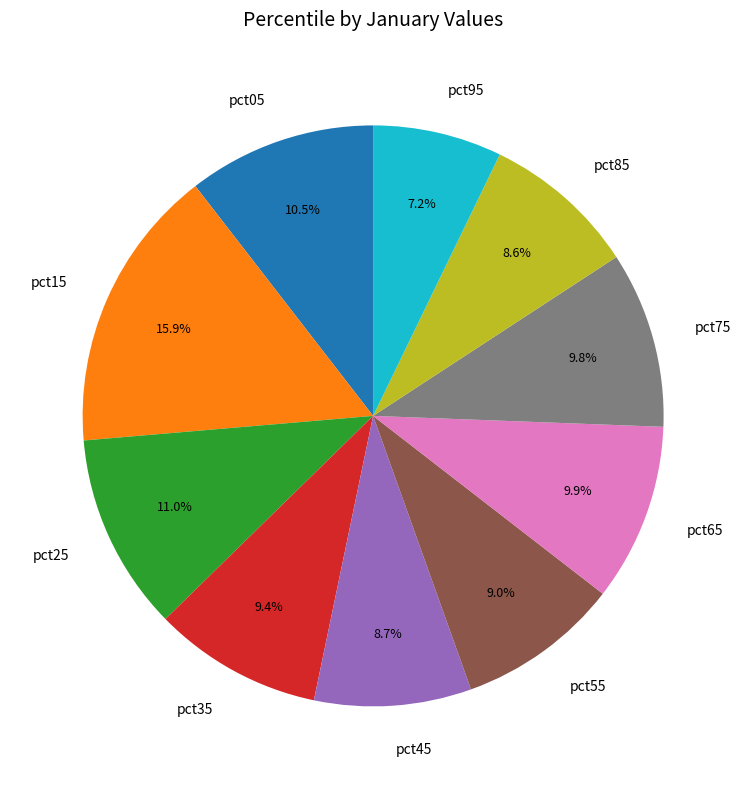

What percentage is the pct95 slice, to the nearest percent?

7%